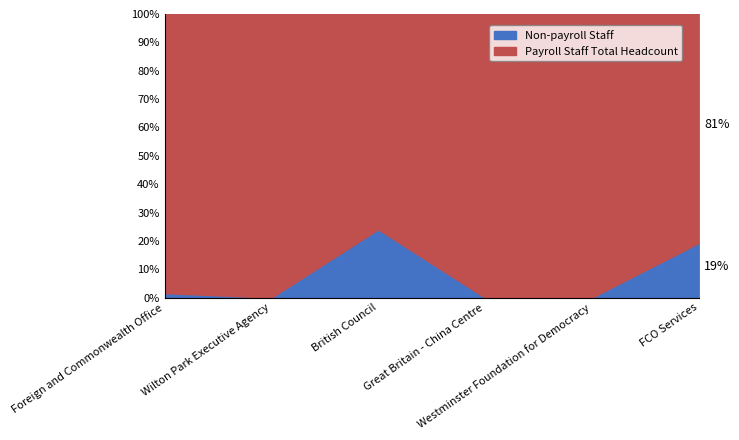

What is the highest value of the Non-payroll Staff series?

24.1